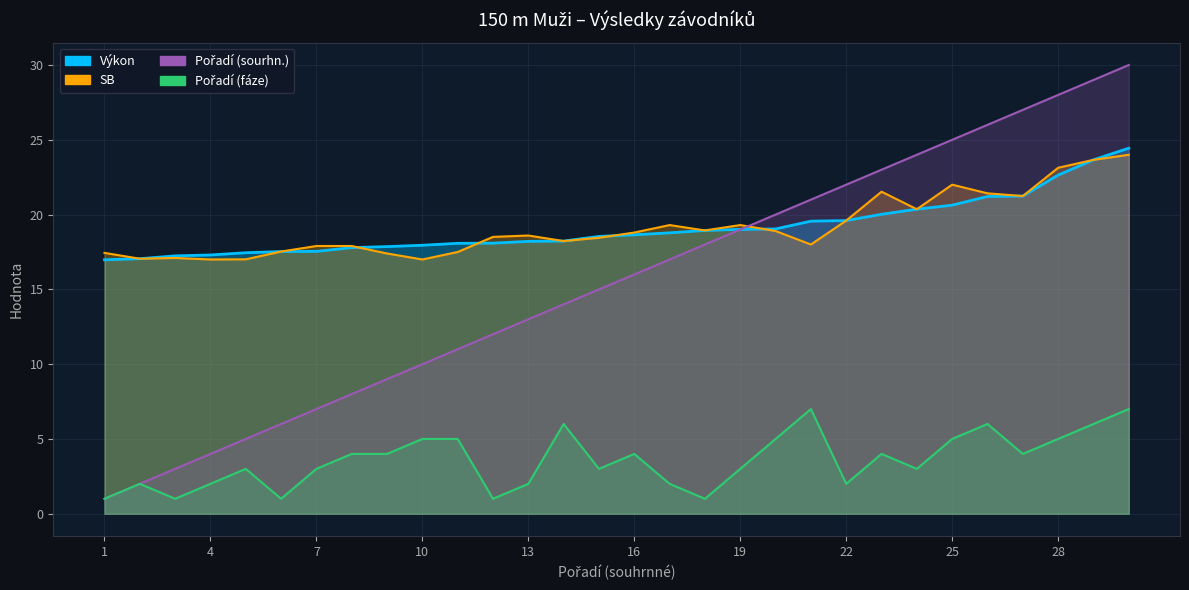

What is the maximum value for Pořadí (sourhn.)?

30.0